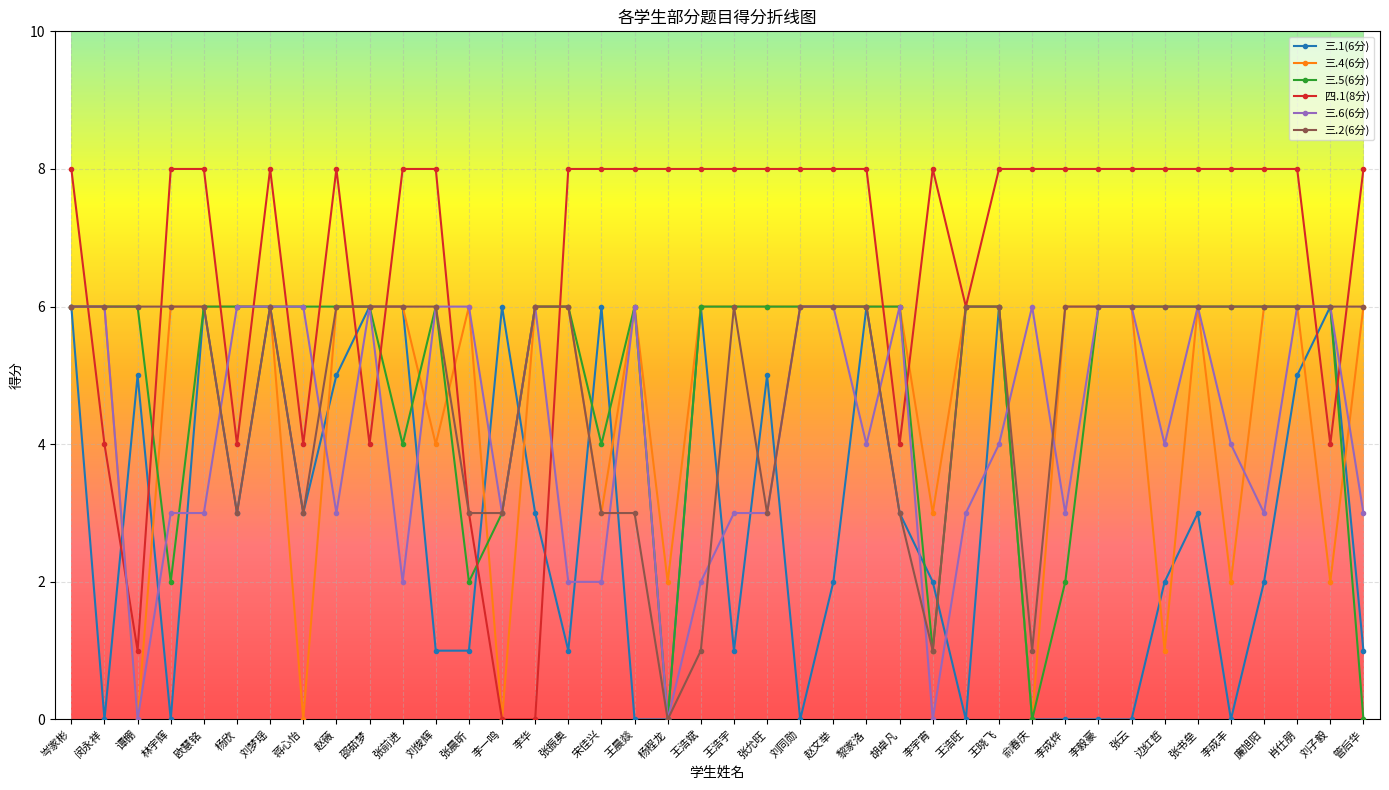

Is it true that 三.5(6分) equals 8 at 王浩斌?

False